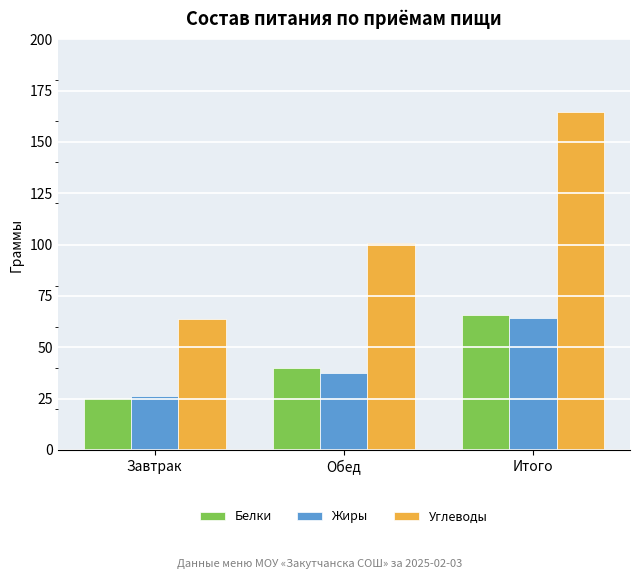

What is the approximate value of Белки at Завтрак?

25.5